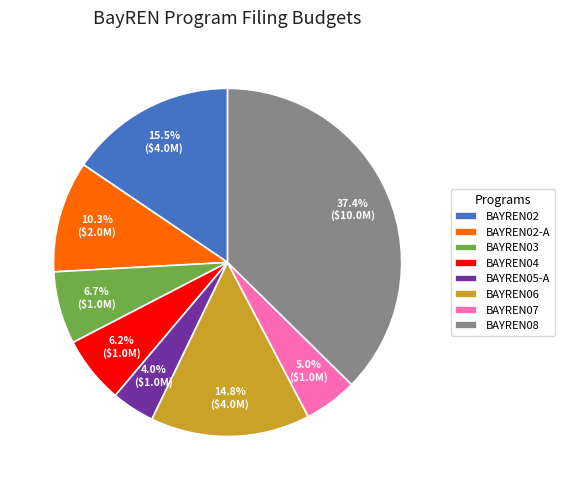

How many slices are in this pie chart?

8